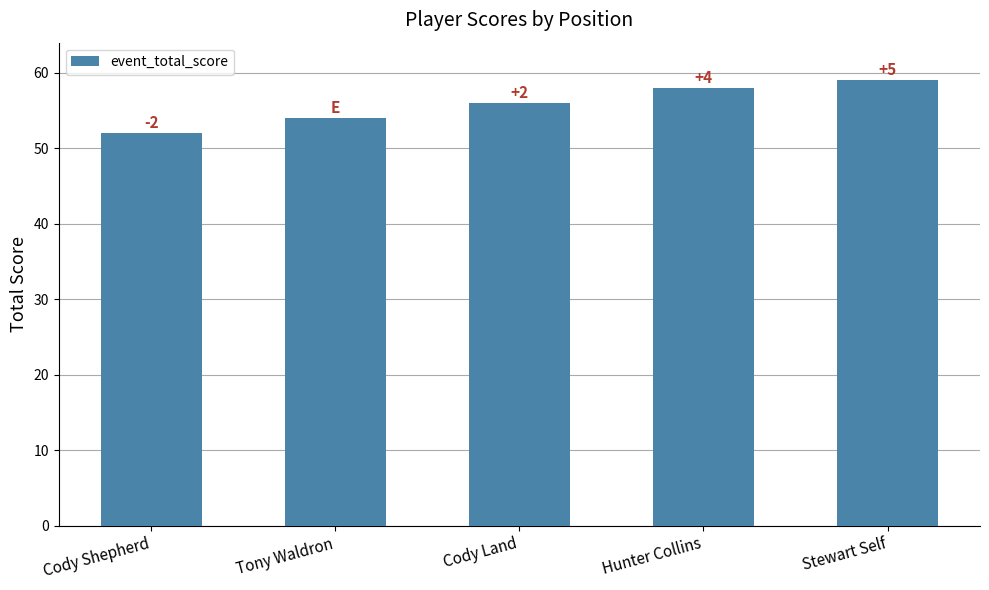

Is it true that the value at Tony Waldron is 54?

True